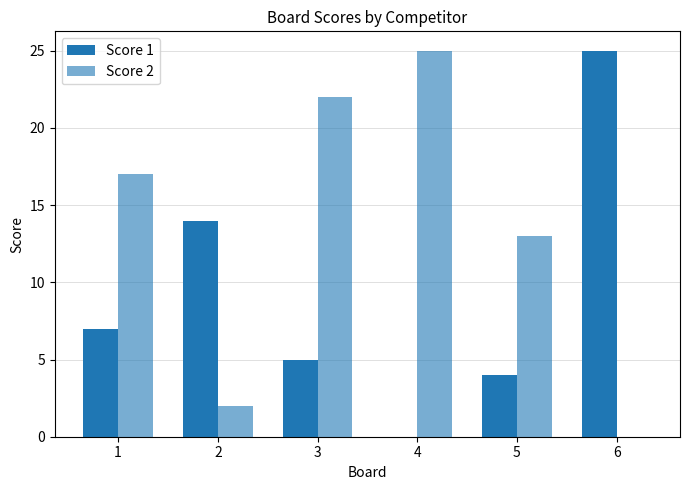

Reading left to right, what are all the values shown in this chart?

Score 1: 1=7	2=14	3=5	4=0	5=4	6=25
Score 2: 1=17	2=2	3=22	4=25	5=13	6=0